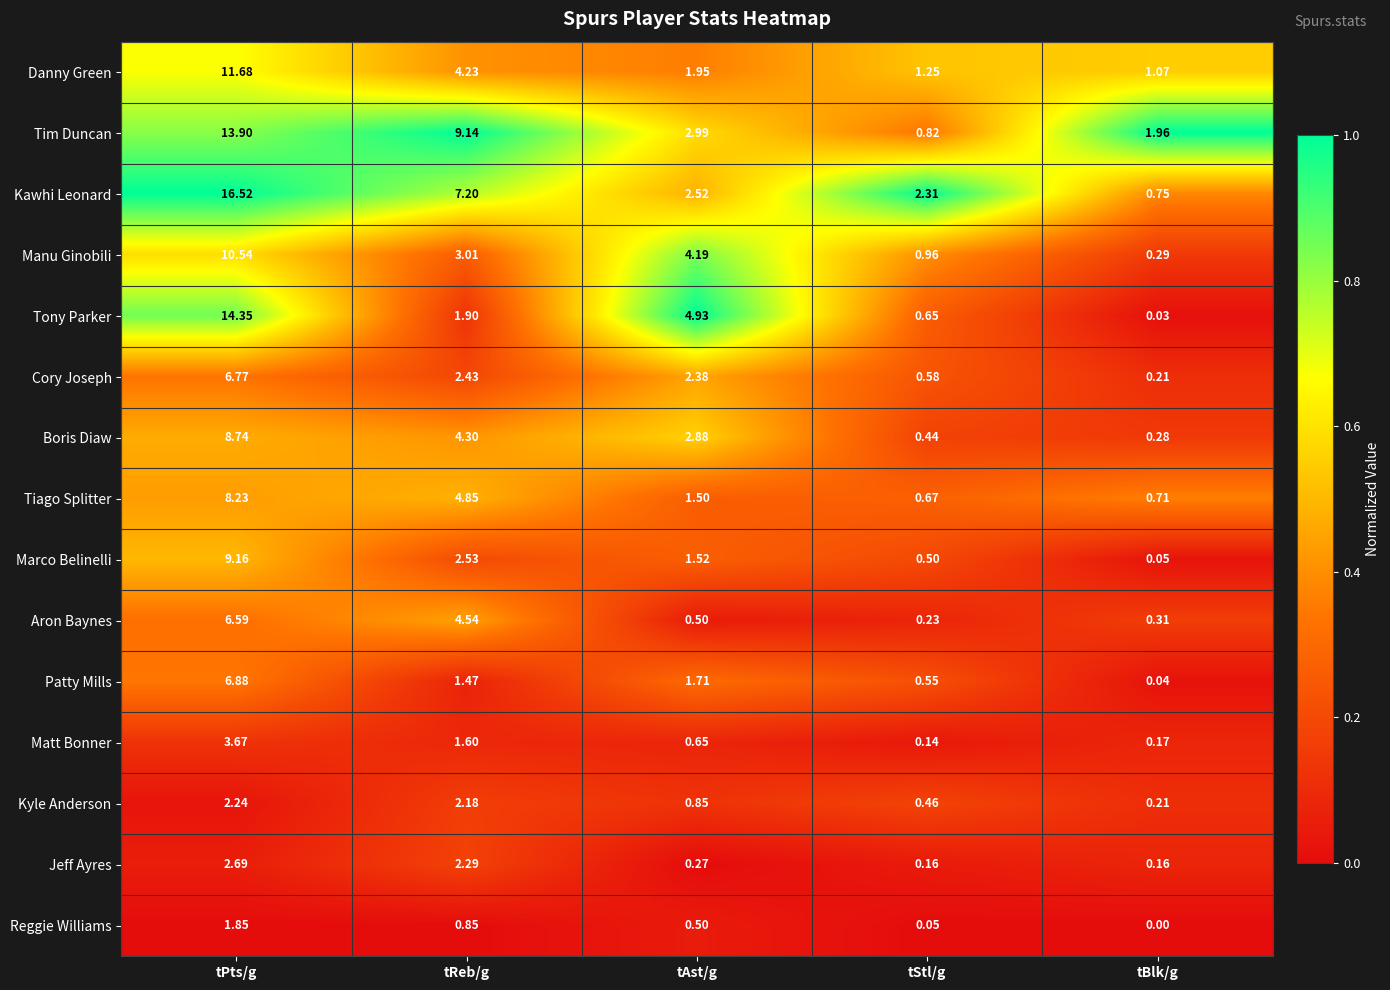

At which category is the sum across all series the highest?

tPts/g